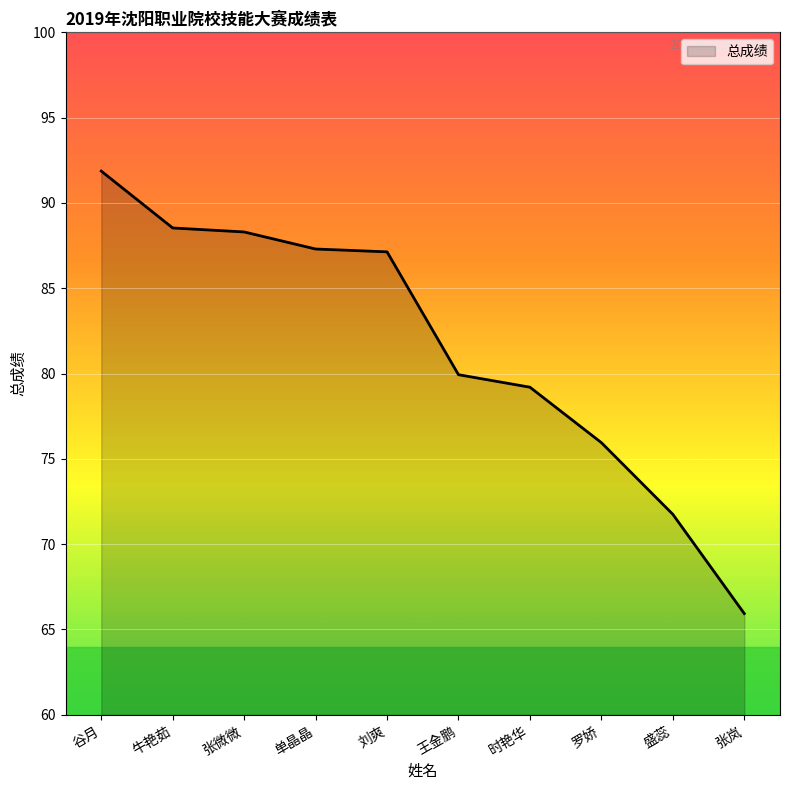

What is the maximum value shown in the chart?

91.9